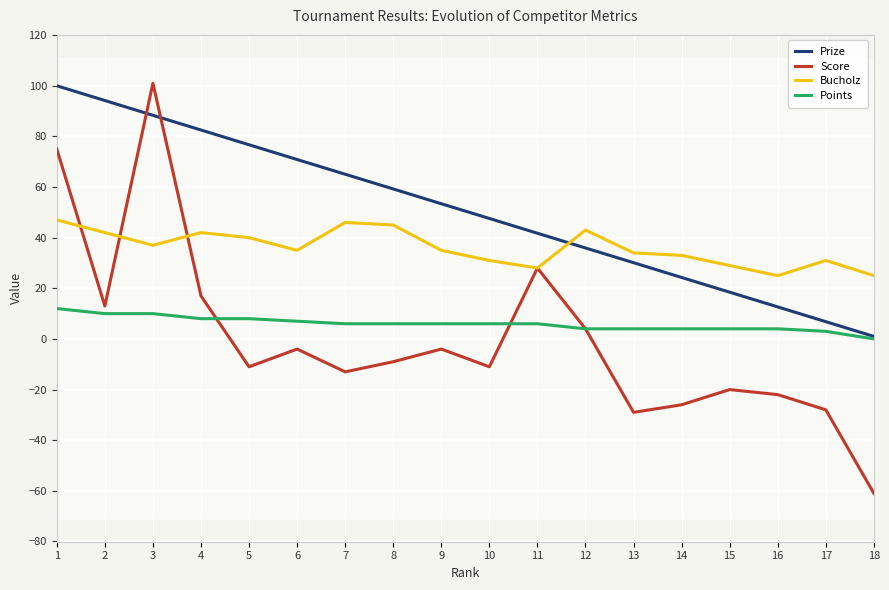

What is the difference between the Score values at 13 and 18?

32.0